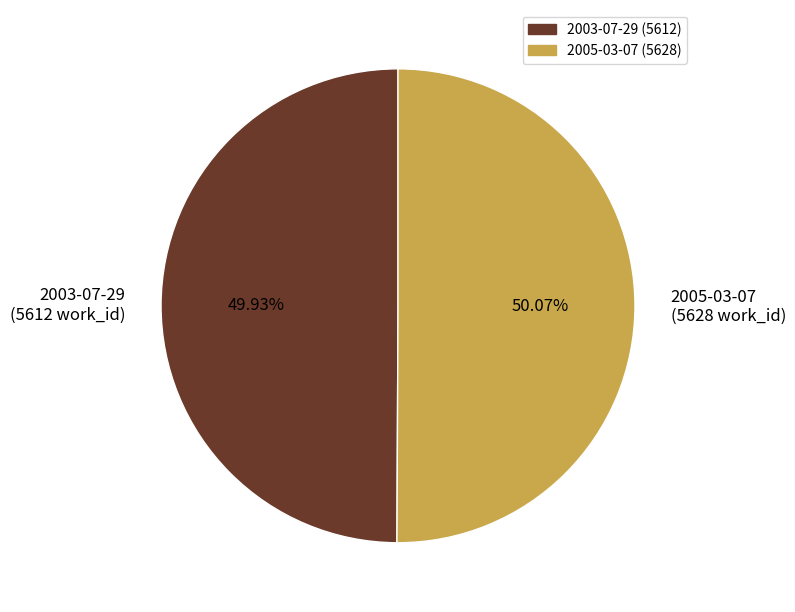

To the nearest percent, what portion does 2005-03-07 represent?

50%